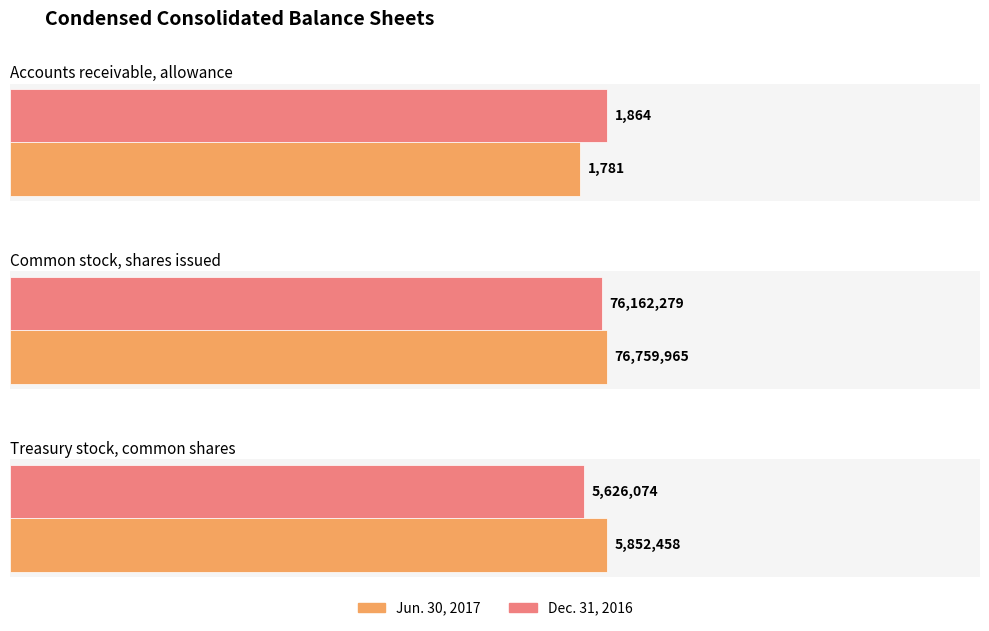

How many groups of bars are there?

3